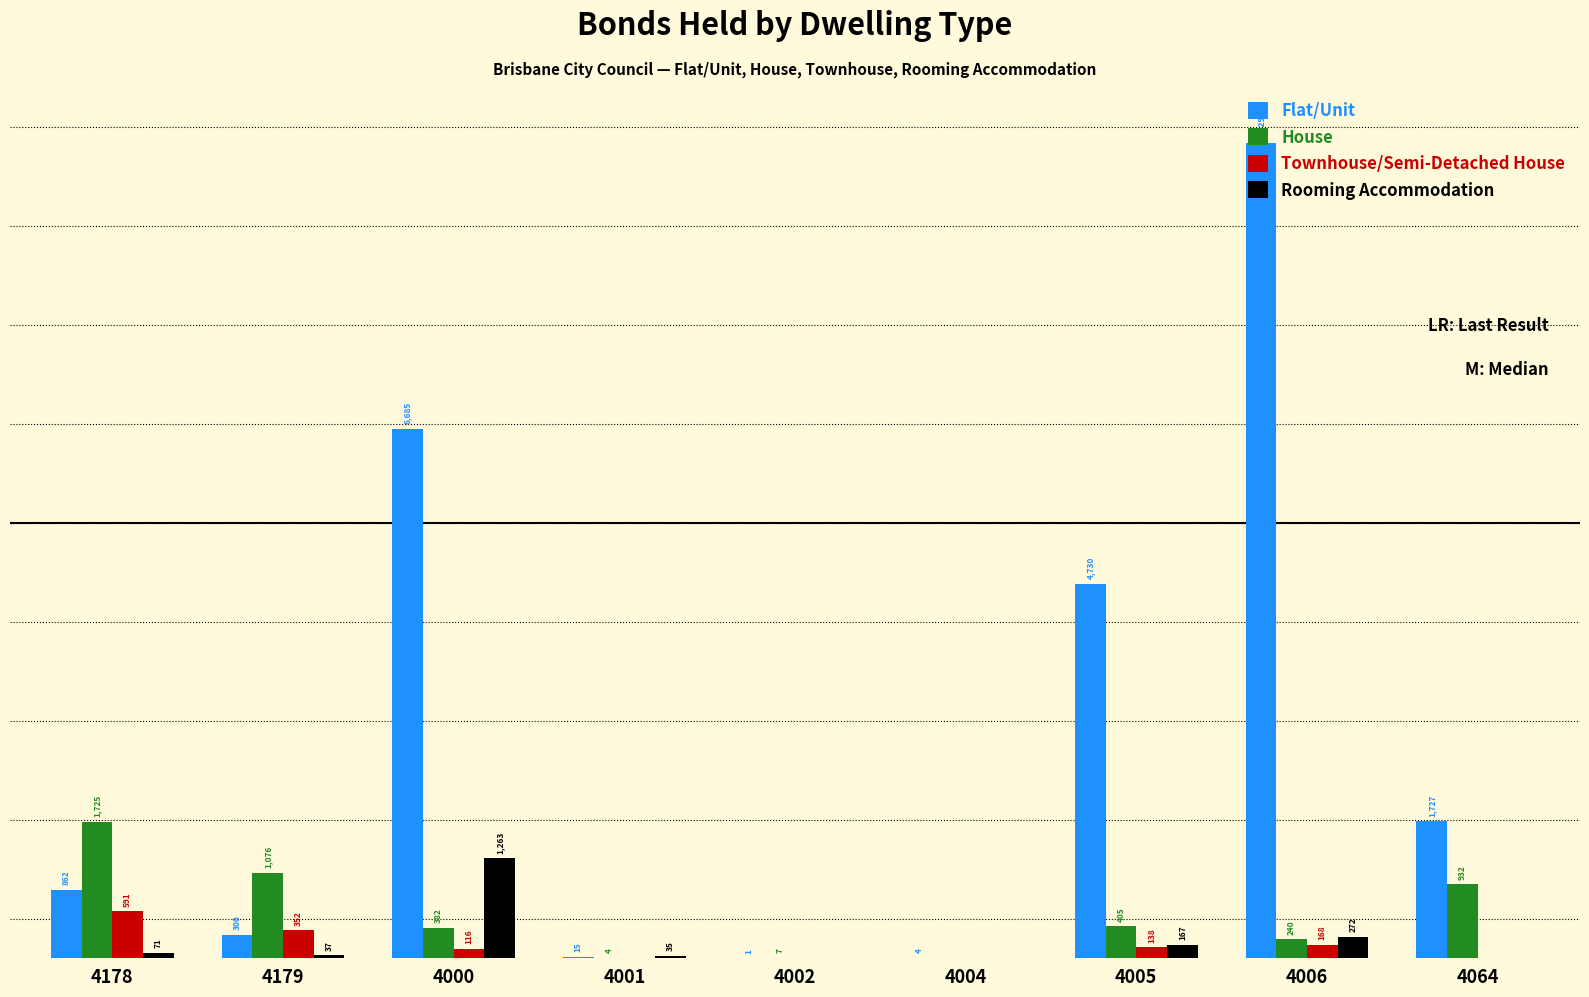

Between 4001 and 4064, which series saw the biggest shift?

Flat/Unit